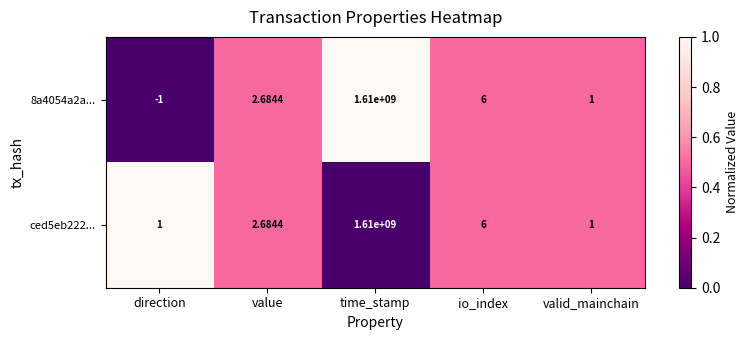

List the labels in order of 8a4054a2a... value, smallest first.

direction, valid_mainchain, value, io_index, time_stamp